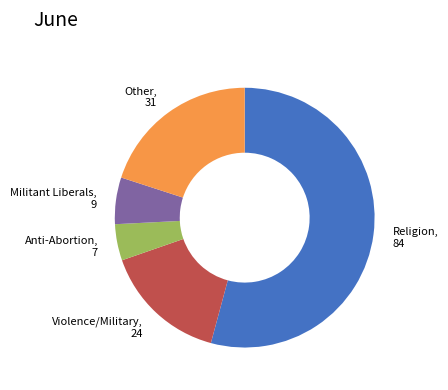

Is there any slice that represents more than half of the pie?

Yes